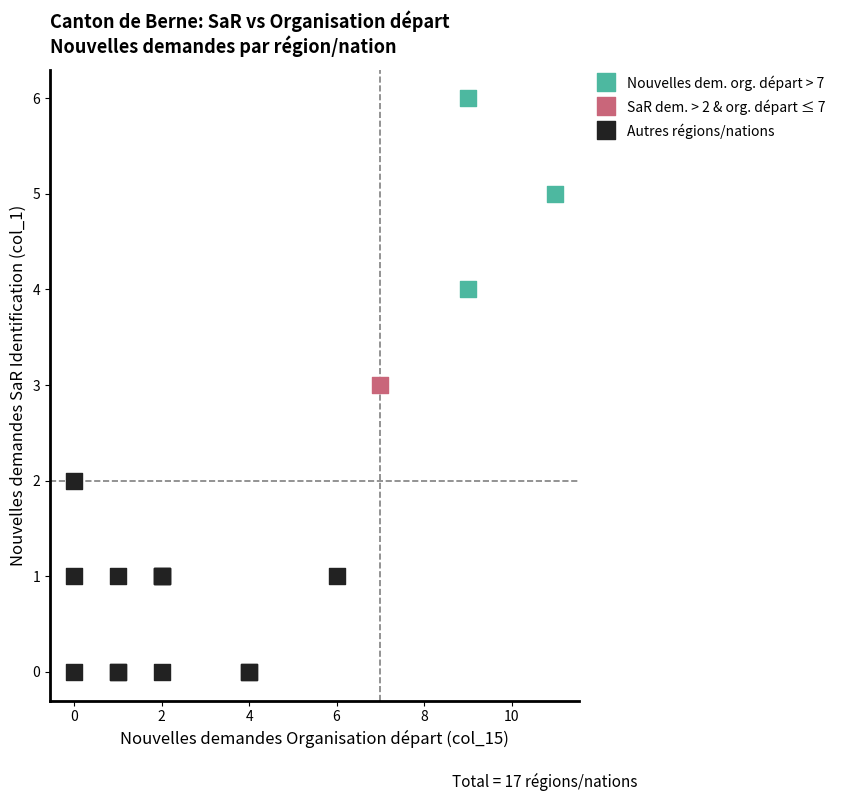

What are all the series names shown in the legend?

Nouvelles dem. org. départ > 7, SaR dem. > 2 & org. départ ≤ 7, Autres régions/nations